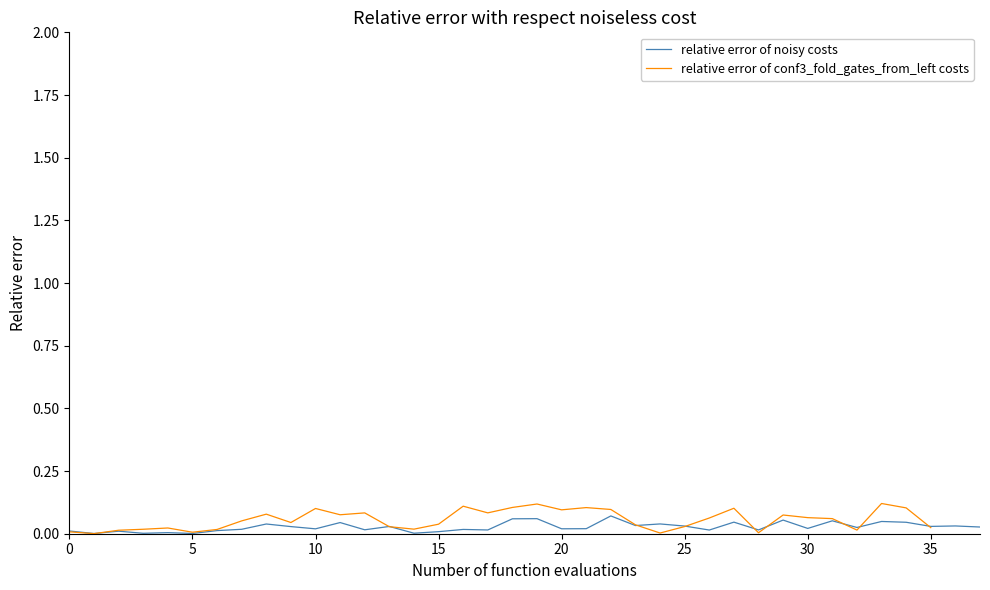

Does the chart have visible grid lines?

No